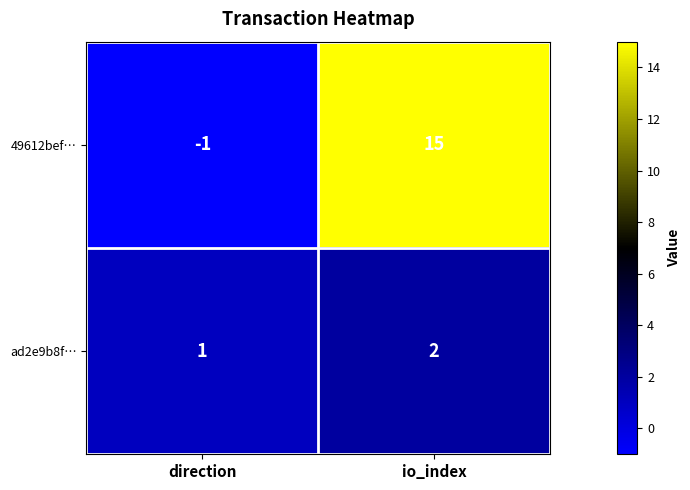

What is the sum of all ad2e9b8f… values?

3